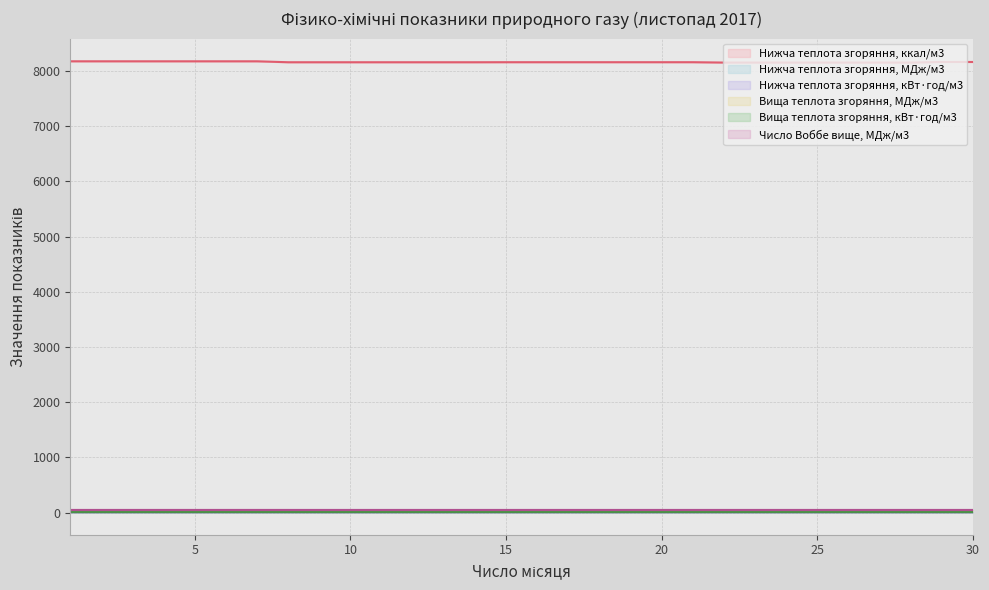

Which category has the highest value across all series?

1